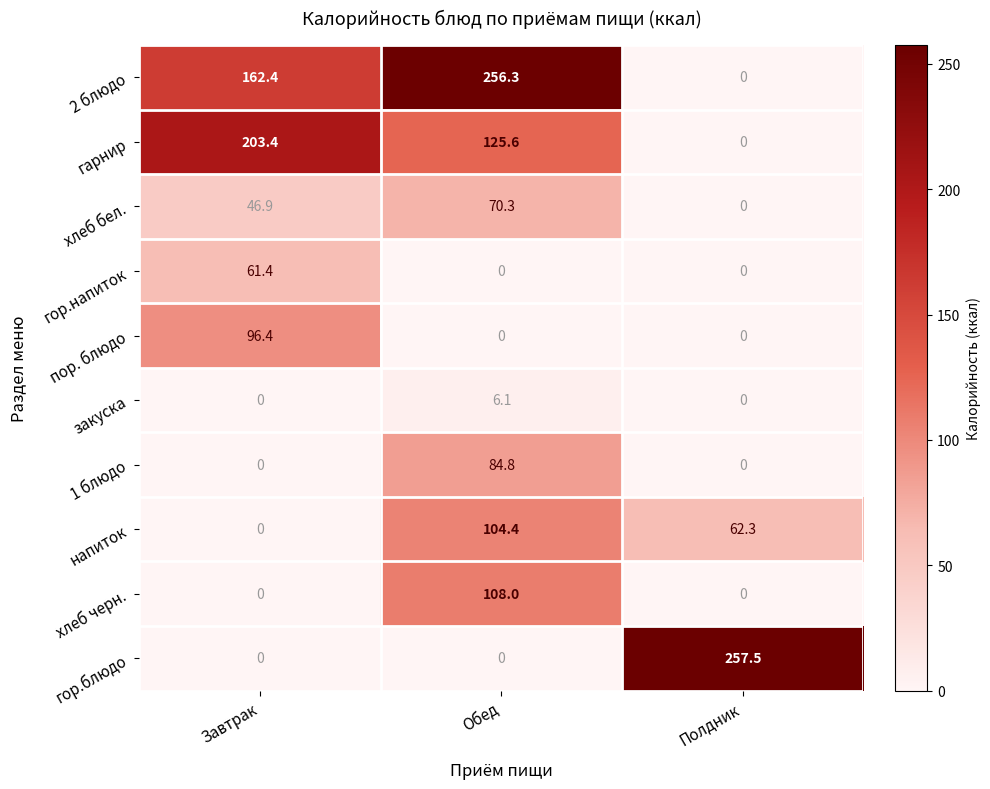

Reading right to left, what are all the values shown in this chart?

2 блюдо: Полдник=0.0	Обед=256.3	Завтрак=162.4
гарнир: Полдник=0.0	Обед=125.6	Завтрак=203.4
хлеб бел.: Полдник=0.0	Обед=70.3	Завтрак=46.9
гор.напиток: Полдник=0.0	Обед=0.0	Завтрак=61.4
пор. блюдо: Полдник=0.0	Обед=0.0	Завтрак=96.4
закуска: Полдник=0.0	Обед=6.1	Завтрак=0.0
1 блюдо: Полдник=0.0	Обед=84.8	Завтрак=0.0
напиток: Полдник=62.3	Обед=104.4	Завтрак=0.0
хлеб черн.: Полдник=0.0	Обед=108.0	Завтрак=0.0
гор.блюдо: Полдник=257.5	Обед=0.0	Завтрак=0.0